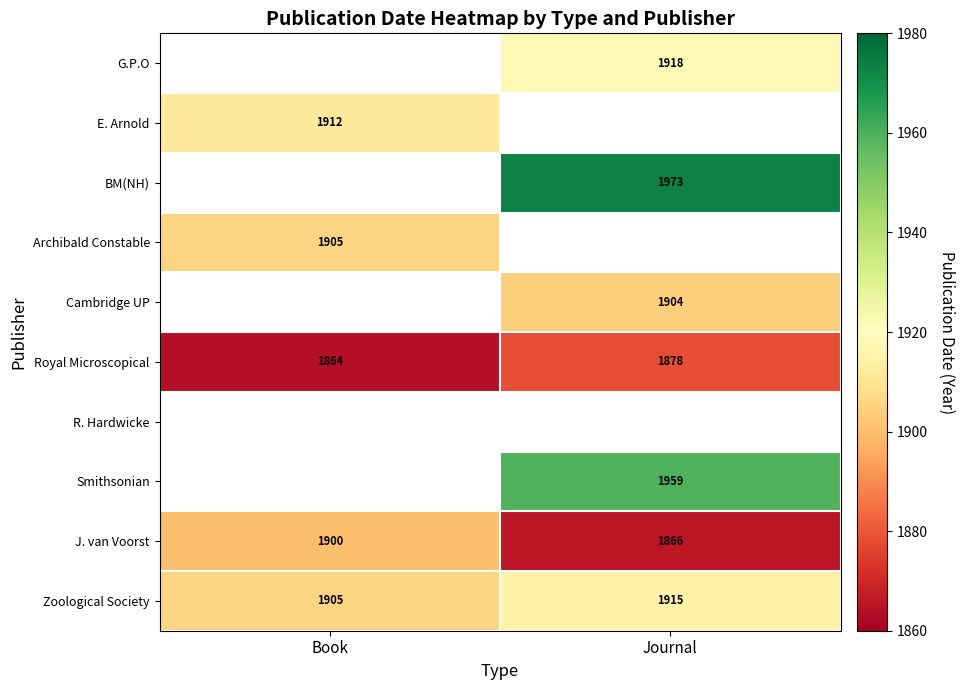

Is it true that Royal Microscopical equals 873 at Journal?

False